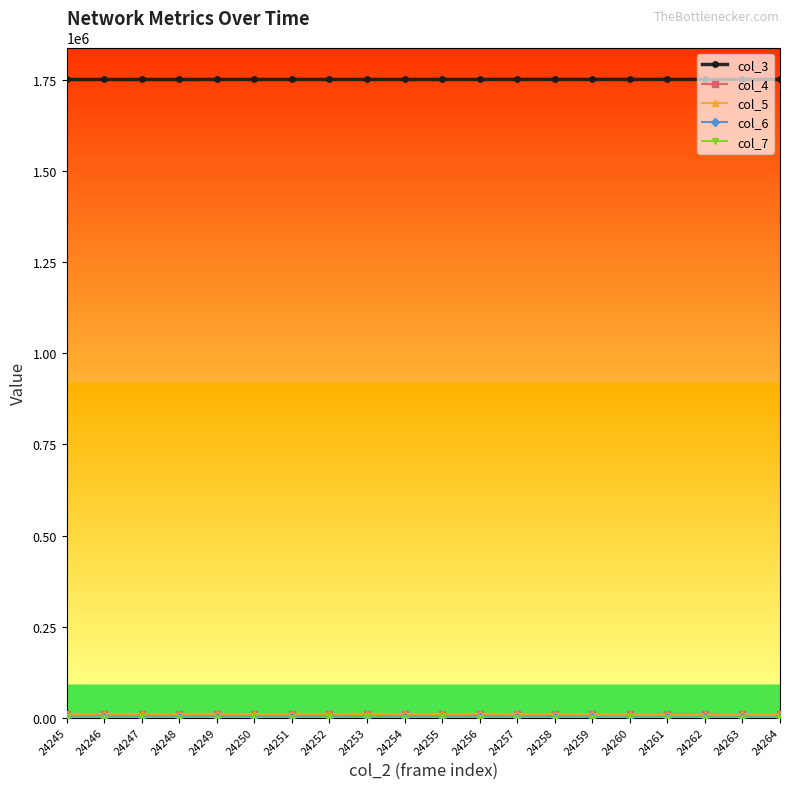

What is the difference between the highest and lowest values at 24249?

1752329